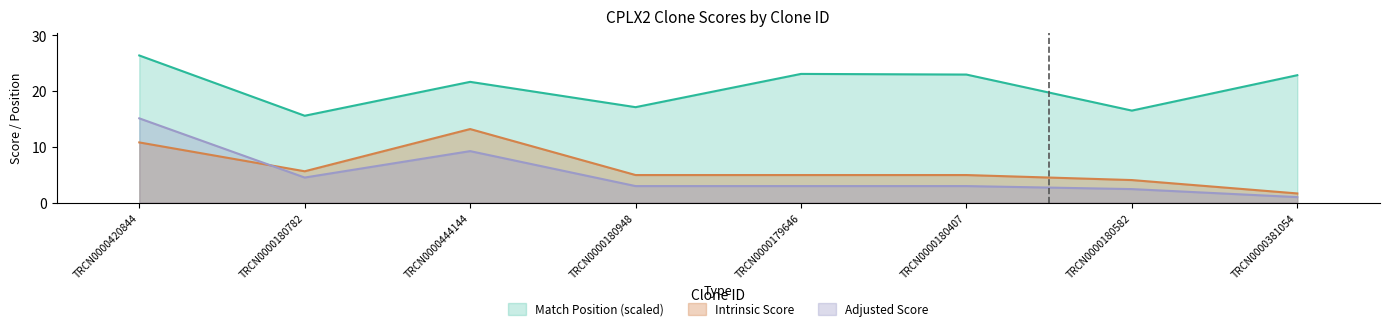

At which category does the chart reach its peak across all series?

TRCN0000420844